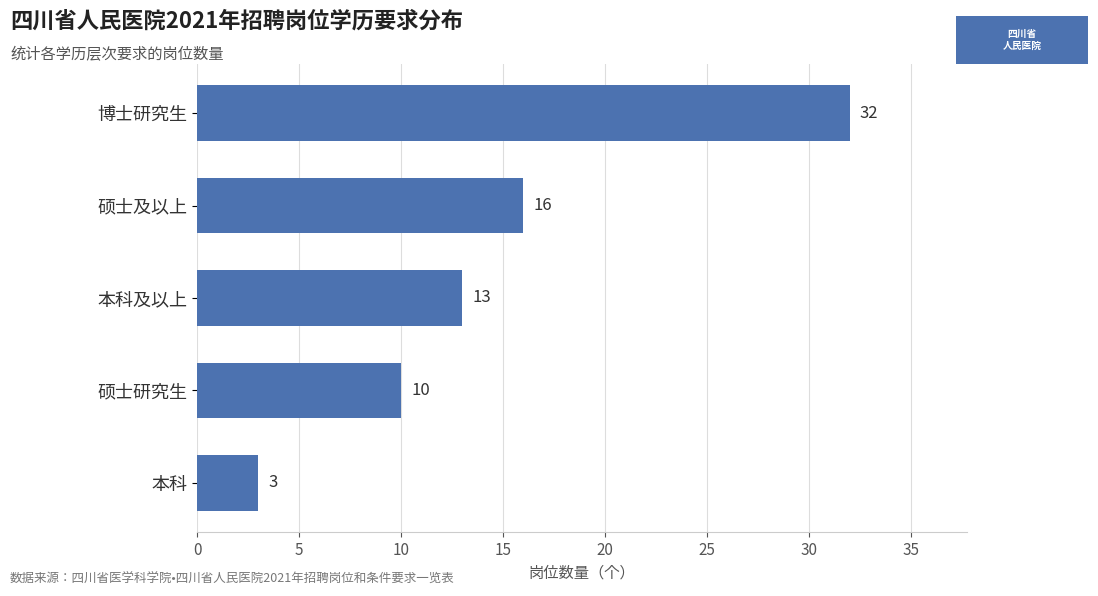

True or false: the data shows 7 at 博士研究生.

False